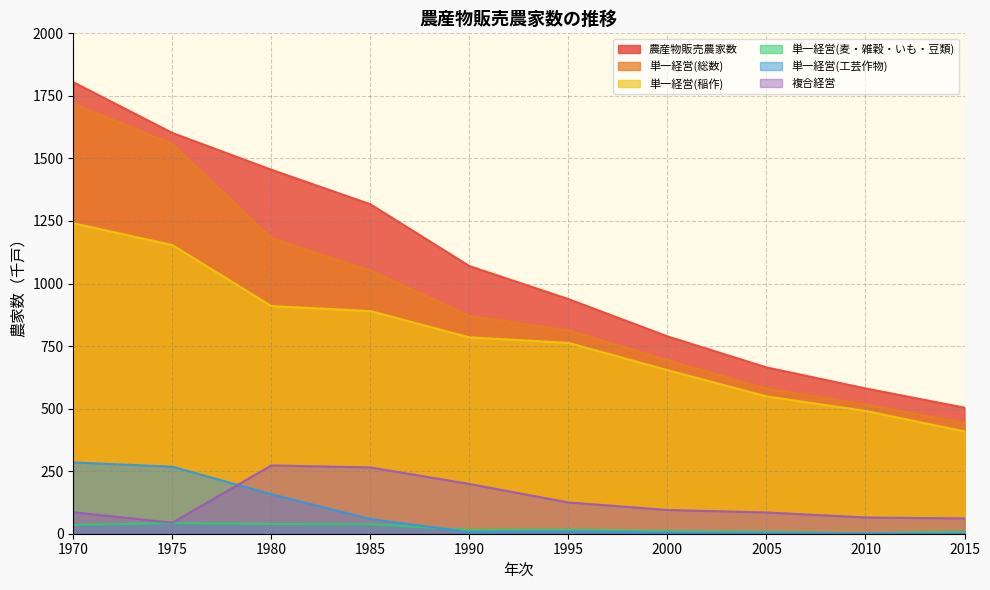

Reading left to right, transcribe all the data shown in this chart.

農産物販売農家数: 1970=1805	1975=1602	1980=1455	1985=1317	1990=1070	1995=938	2000=789	2005=665	2010=581	2015=504
単一経営(総数): 1970=1719	1975=1558	1980=1182	1985=1052	1990=871	1995=813	2000=694	2005=580	2010=516	2015=443
単一経営(稲作): 1970=1241	1975=1154	1980=910	1985=890	1990=785	1995=763	2000=654	2005=549	2010=491	2015=409
単一経営(麦・雑穀・いも・豆類): 1970=35	1975=43	1980=39	1985=38	1990=15	1995=16	2000=10	2005=7	2010=2	2015=8
単一経営(工芸作物): 1970=285	1975=268	1980=158	1985=59	1990=6	1995=8	2000=4	2005=2	2010=1	2015=0
複合経営: 1970=86	1975=44	1980=273	1985=265	1990=199	1995=125	2000=95	2005=85	2010=65	2015=61